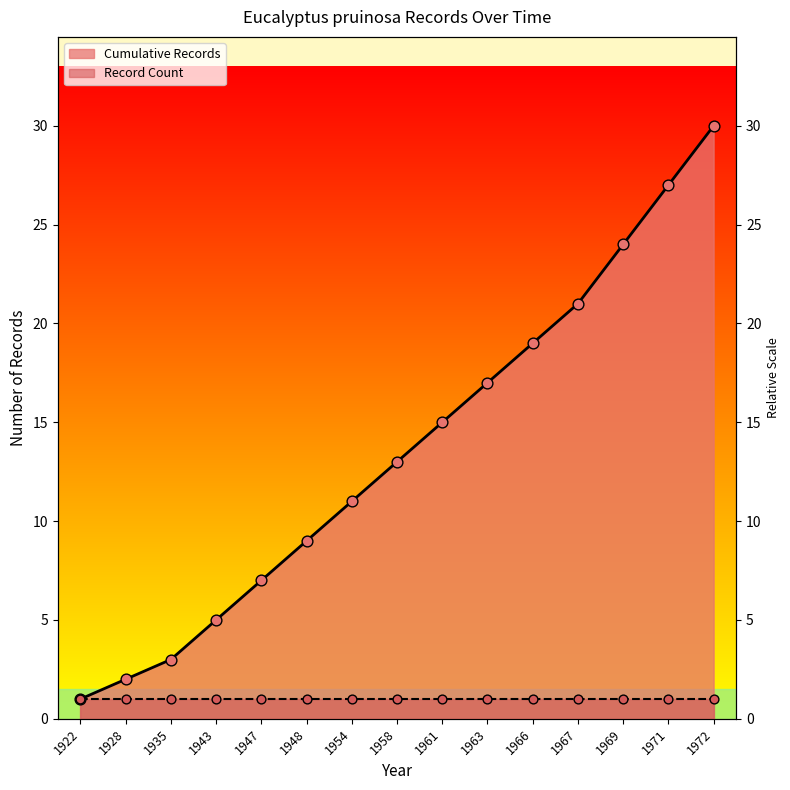

Approximately how many times larger is the value at 1971 compared to 1958?

2.1